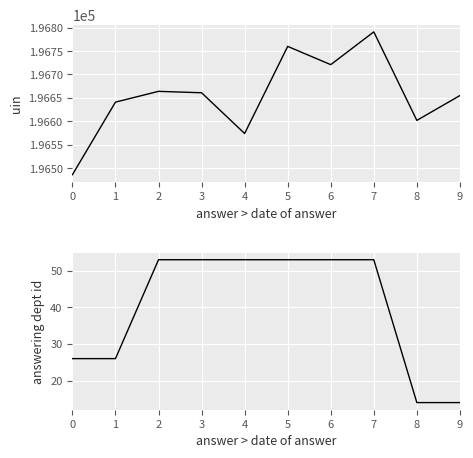

What is the value of the uin point at the 10th from the left?

196655